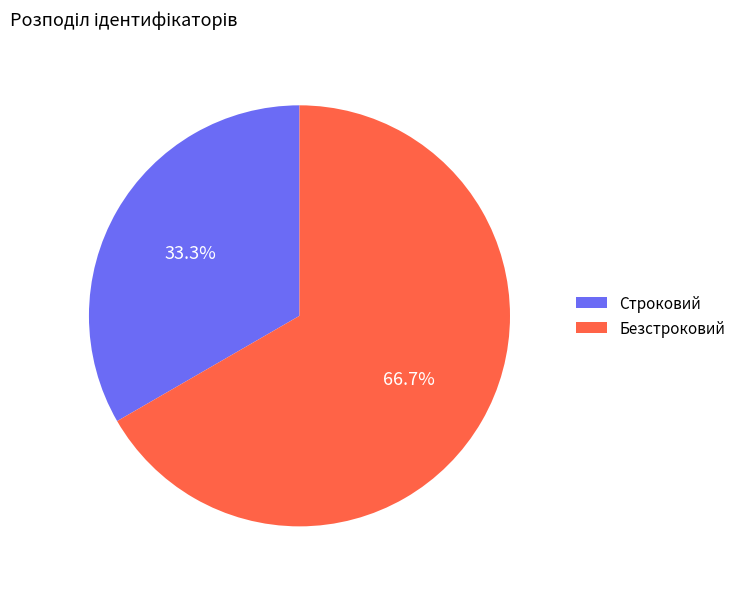

To the nearest percent, what portion does Безстроковий represent?

67%